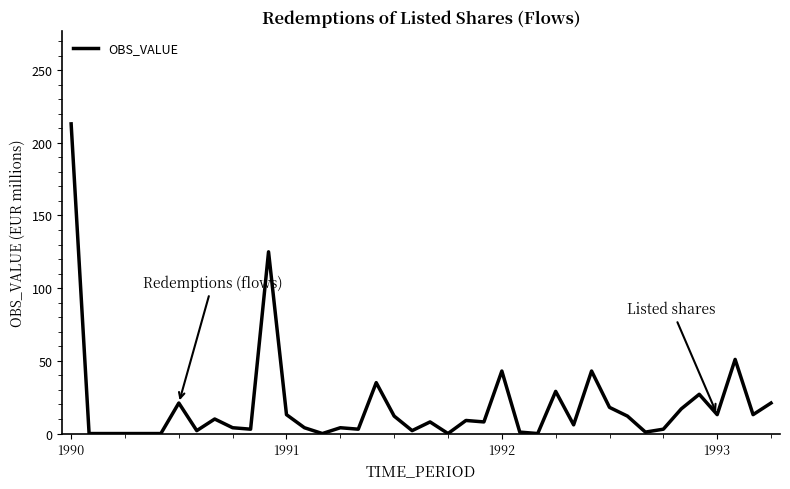

What is the greatest value displayed?

213